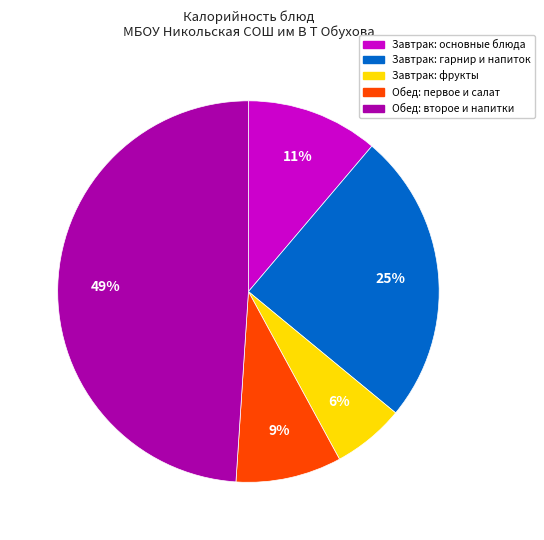

Which has a higher value, Обед: второе и напитки or Завтрак: фрукты?

Обед: второе и напитки